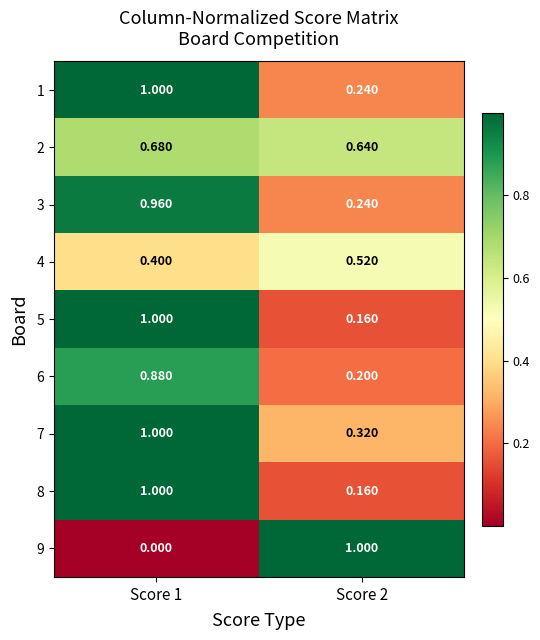

Is the value of 1 at Score 1 greater than the value of 7 at Score 2?

Yes